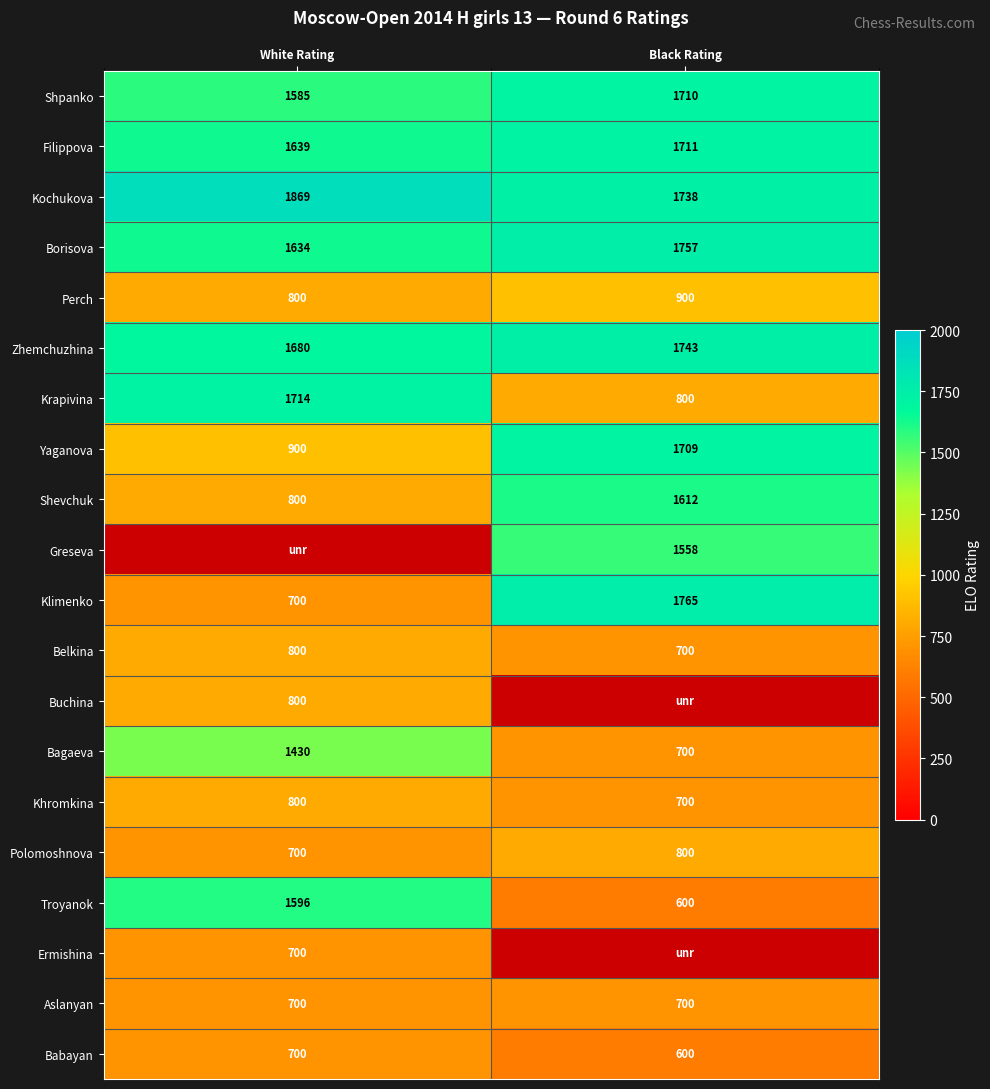

List the labels in order of Borisova value, smallest first.

White Rating, Black Rating